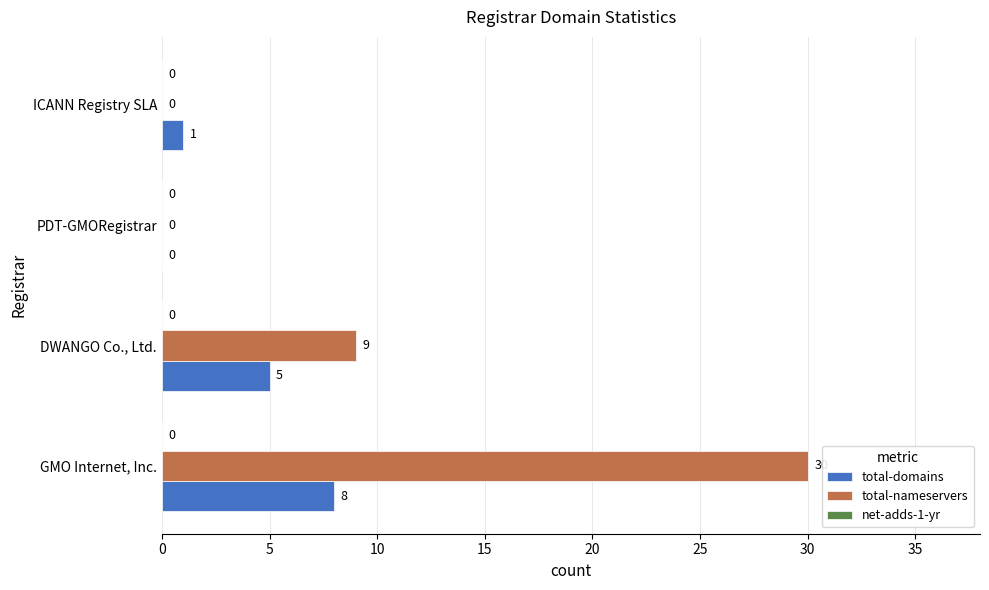

Which series has the largest total across all categories?

total-nameservers